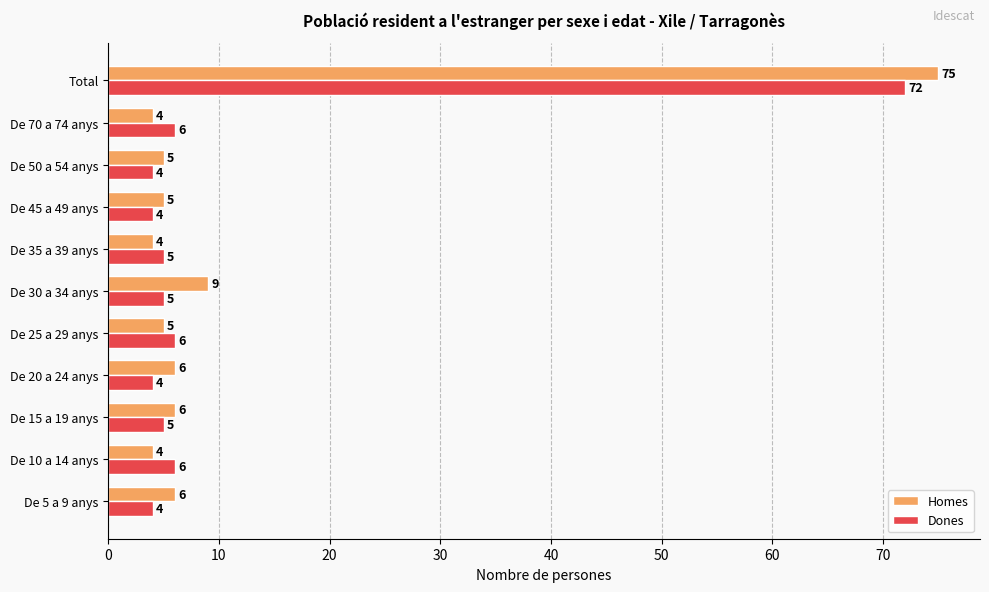

Which category has the highest value in the Homes series?

Total